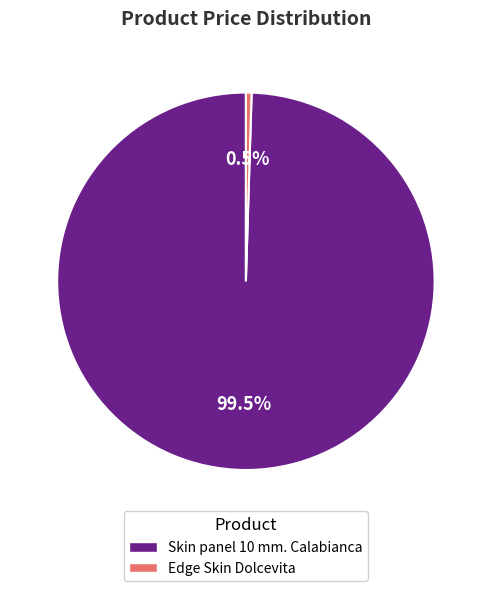

Between Edge Skin Dolcevita and Skin panel 10 mm. Calabianca, which is larger?

Skin panel 10 mm. Calabianca